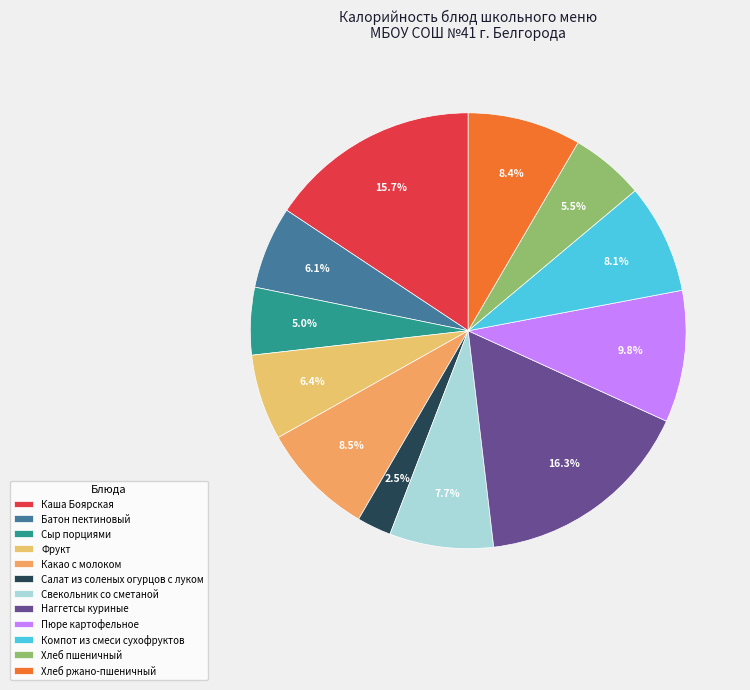

Is Сыр порциями the majority of the pie?

No